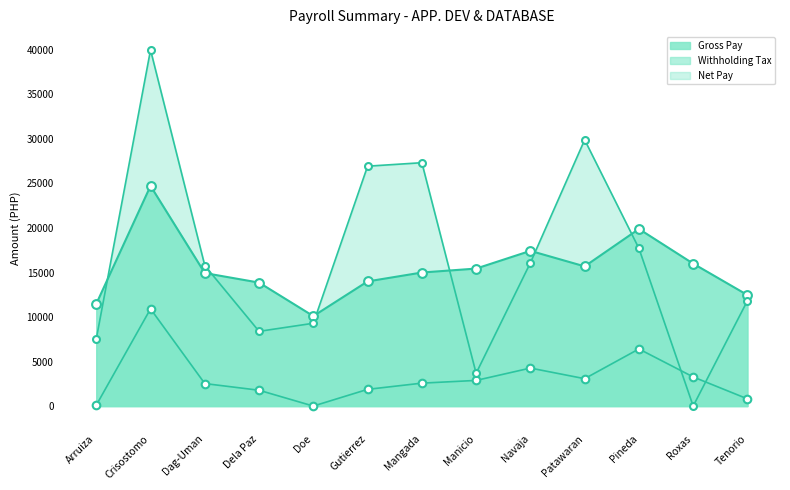

Which series has the widest spread of Y values?

Net Pay